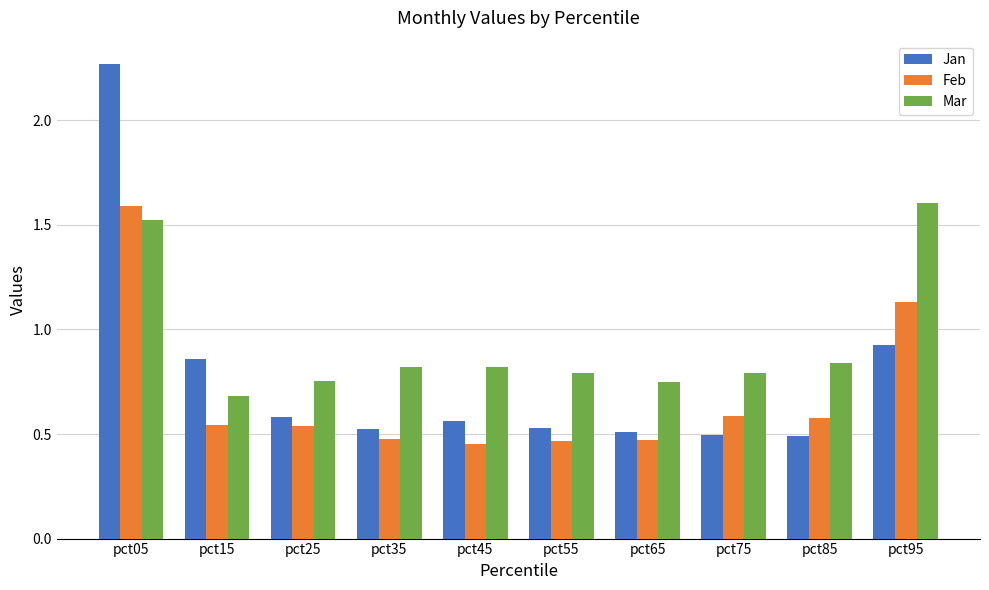

At which category does the chart reach its peak across all series?

pct05